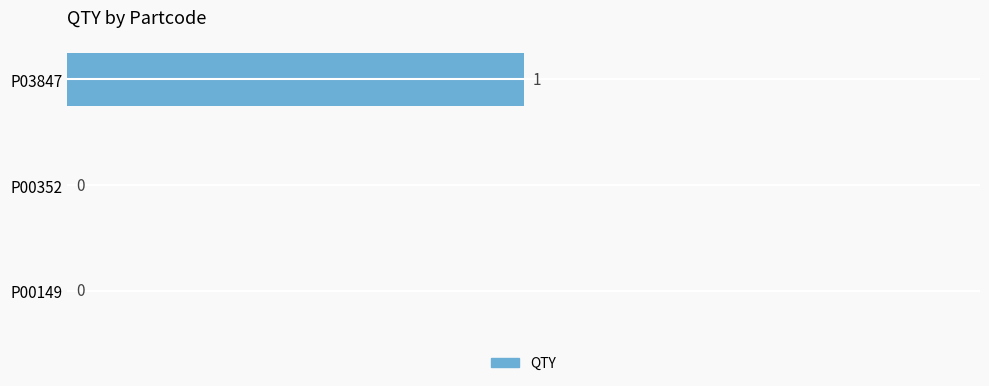

Are the bars grouped side by side (vs. stacked)?

No